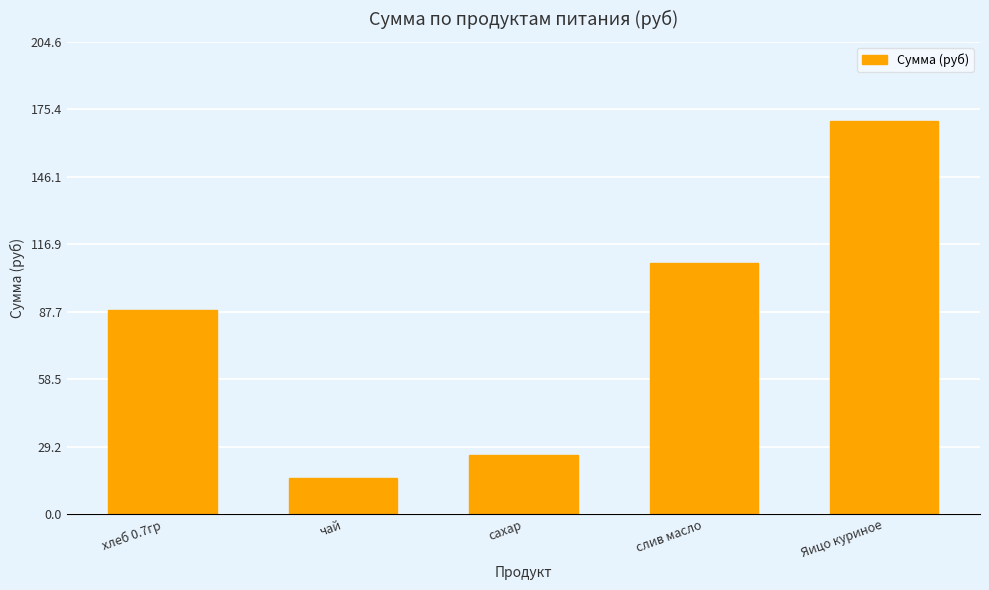

What is the difference between the second highest and minimum values?

93.3